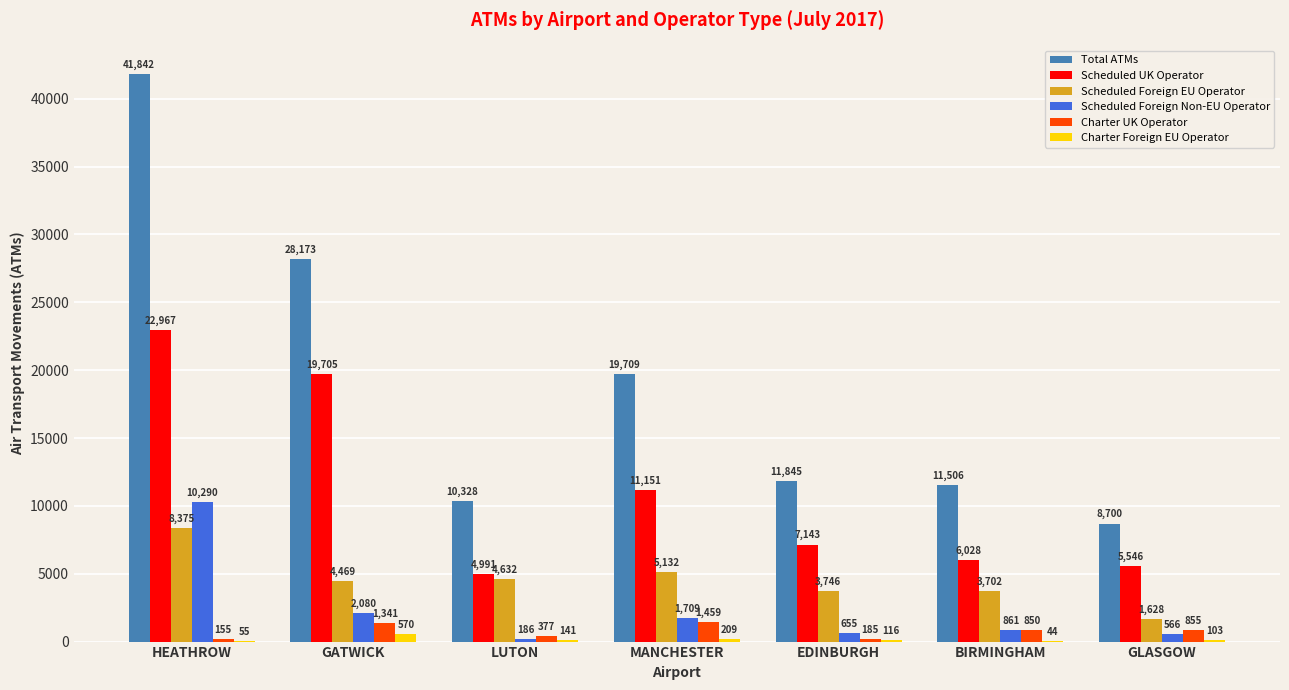

How many data points does each series have?

7